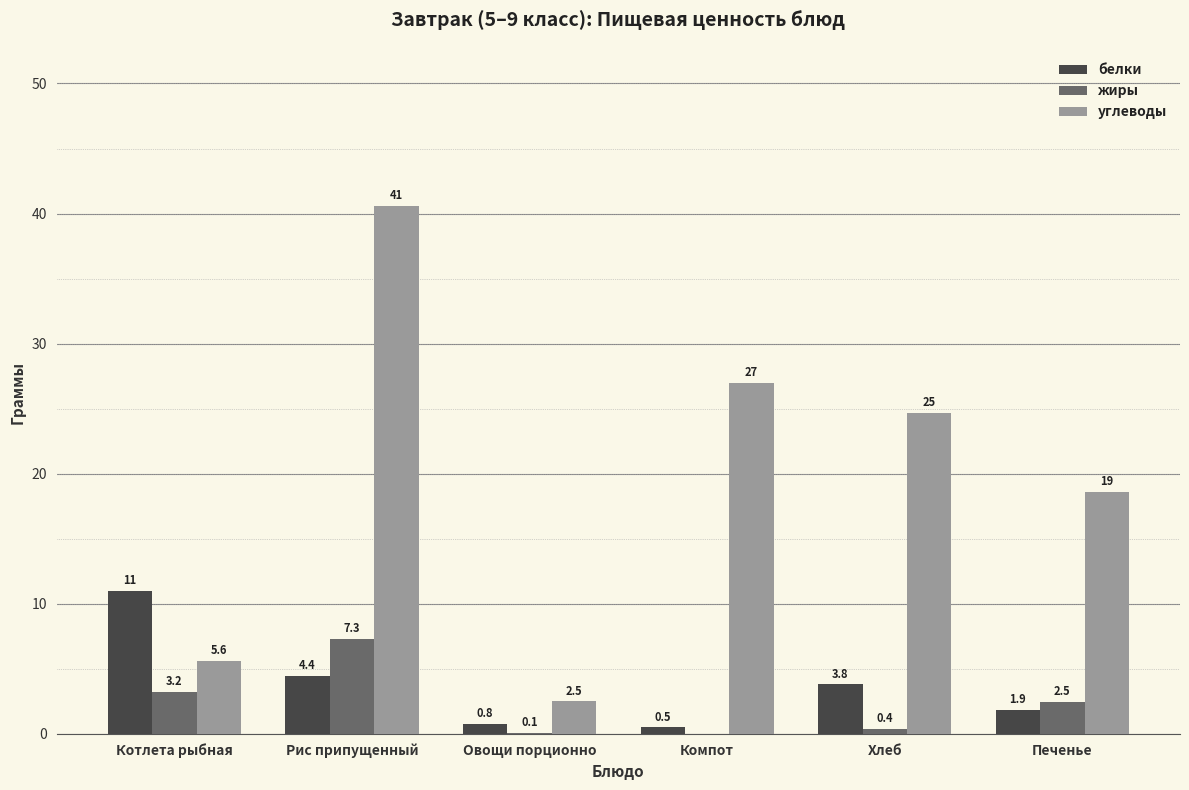

Between Котлета рыбная and Печенье, which series saw the biggest shift?

углеводы